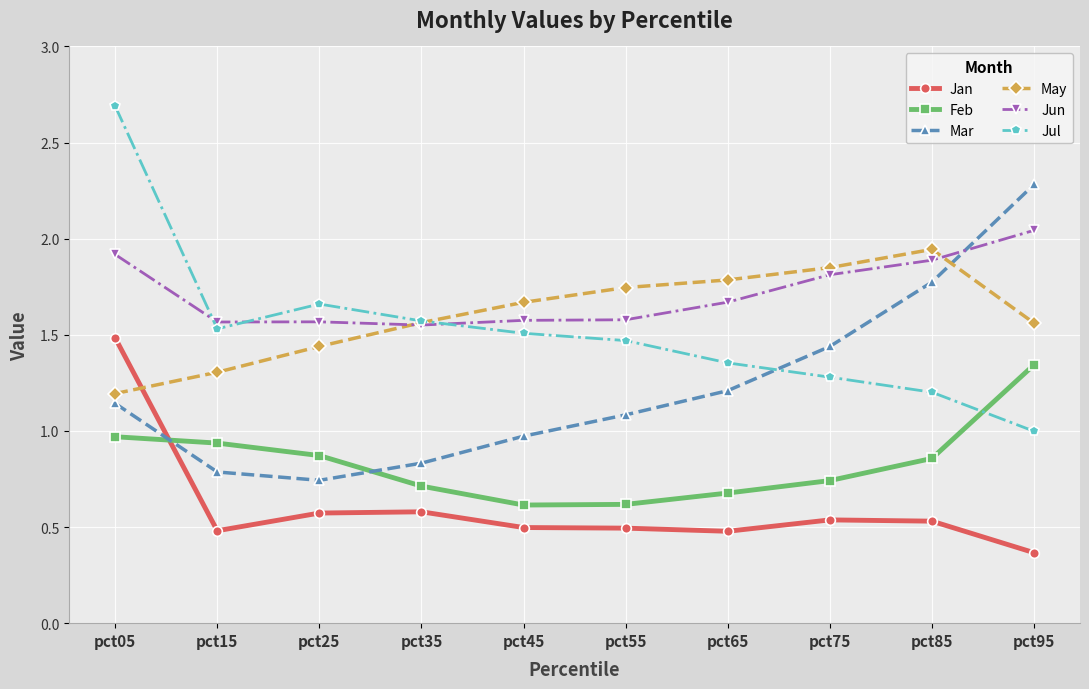

How many times do Mar and Jul cross each other?

1